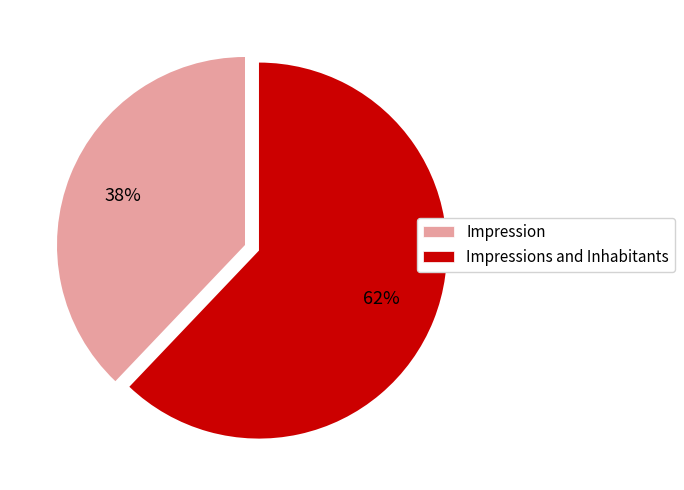

How many segments does this pie chart have?

2